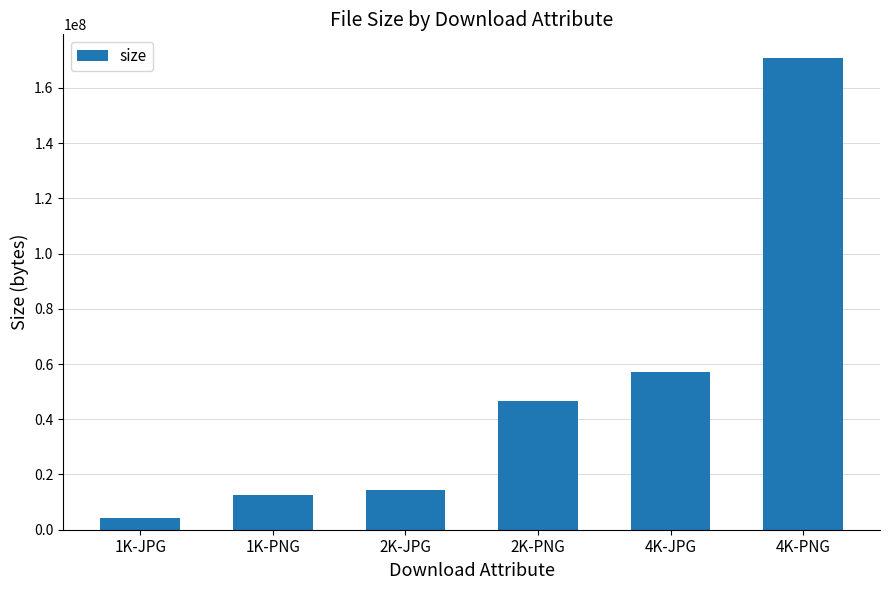

Read the value at 2K-PNG.

46460808